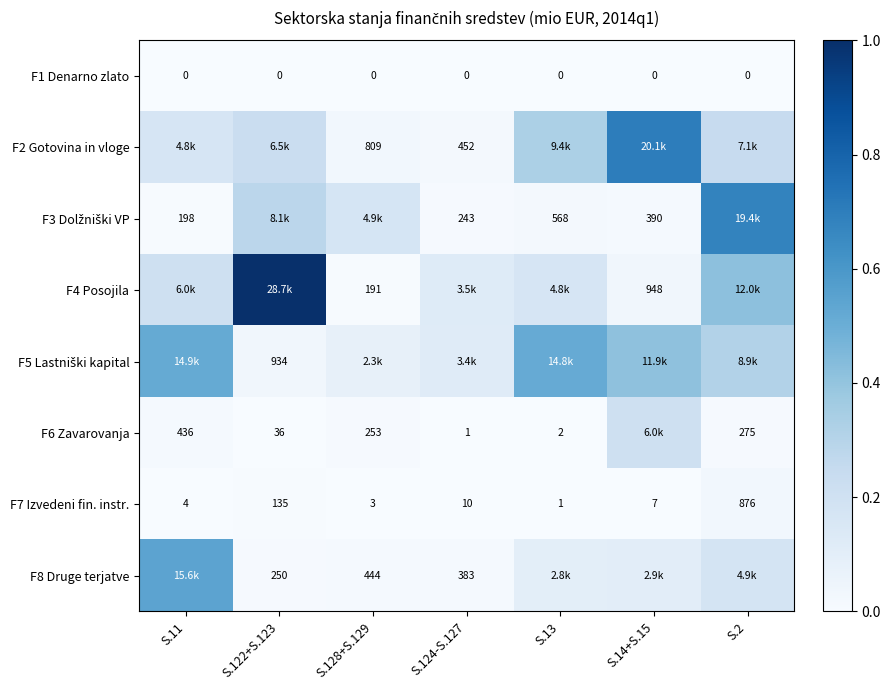

Which series changed the most between S.122+S.123 and S.2?

F4 Posojila